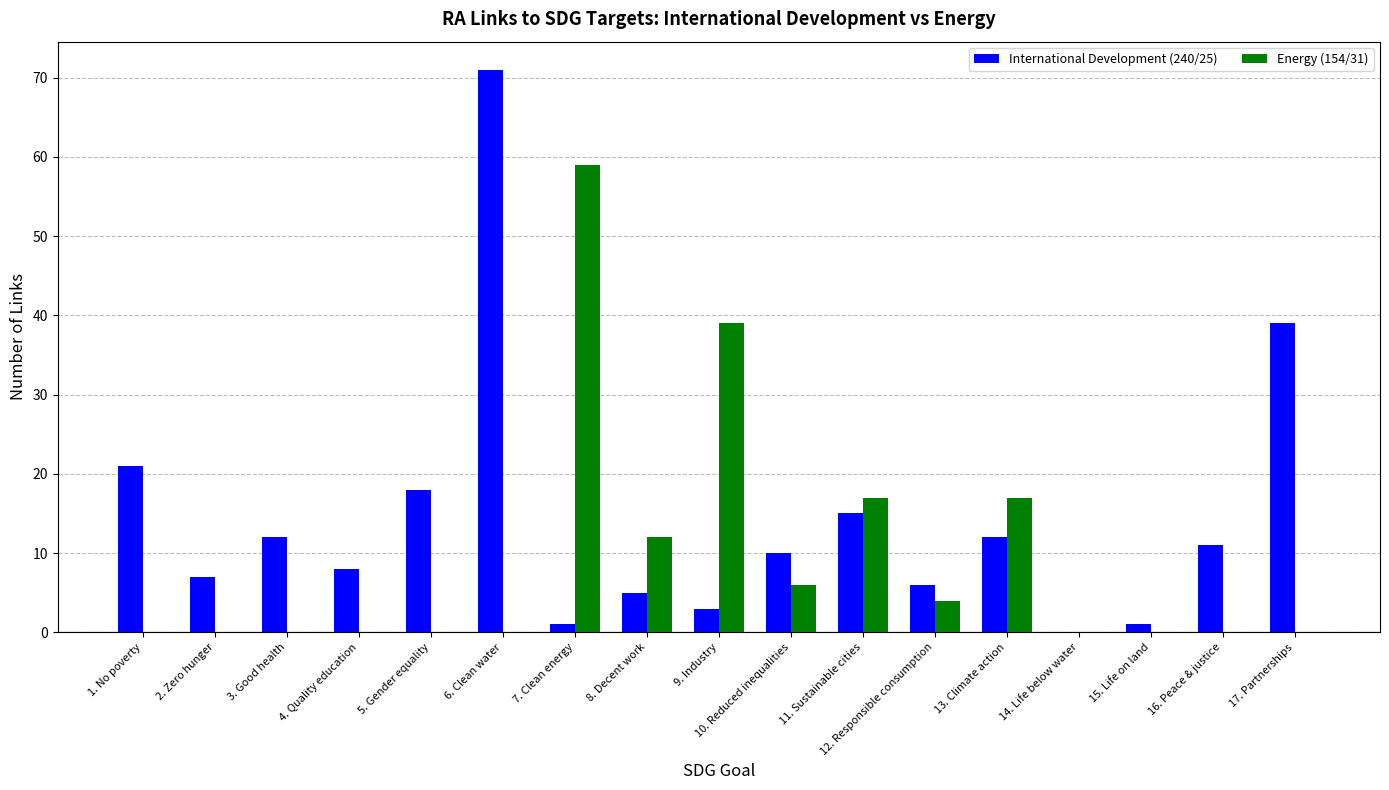

What is the total value across all series at 4. Quality education?

8